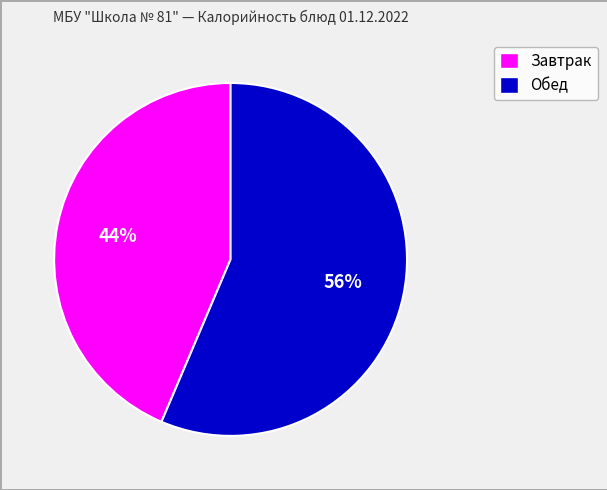

Is there a majority slice in this chart?

Yes